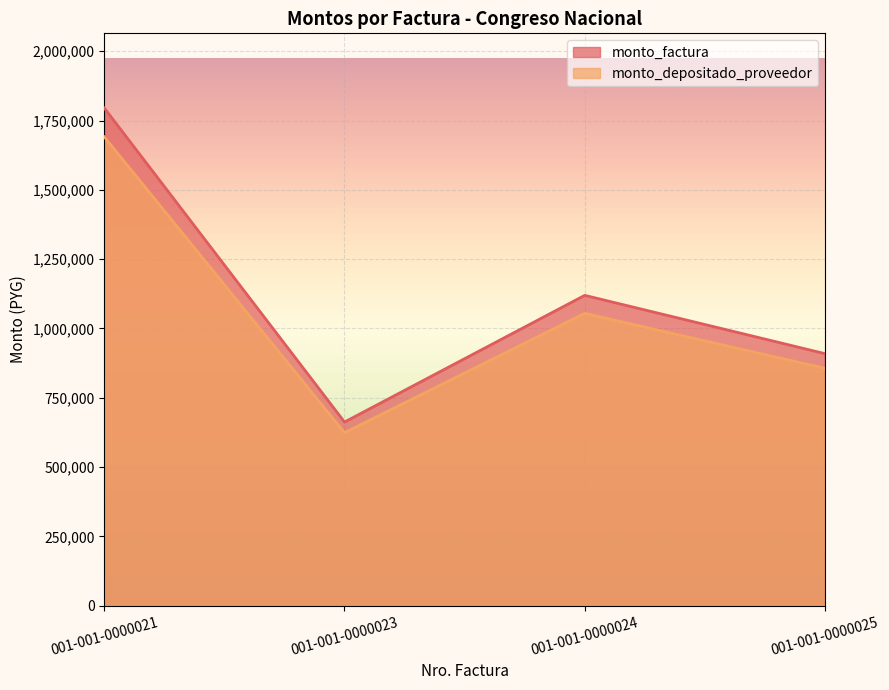

What is the value of the monto_depositado_proveedor point at the 4th from the left?

856325